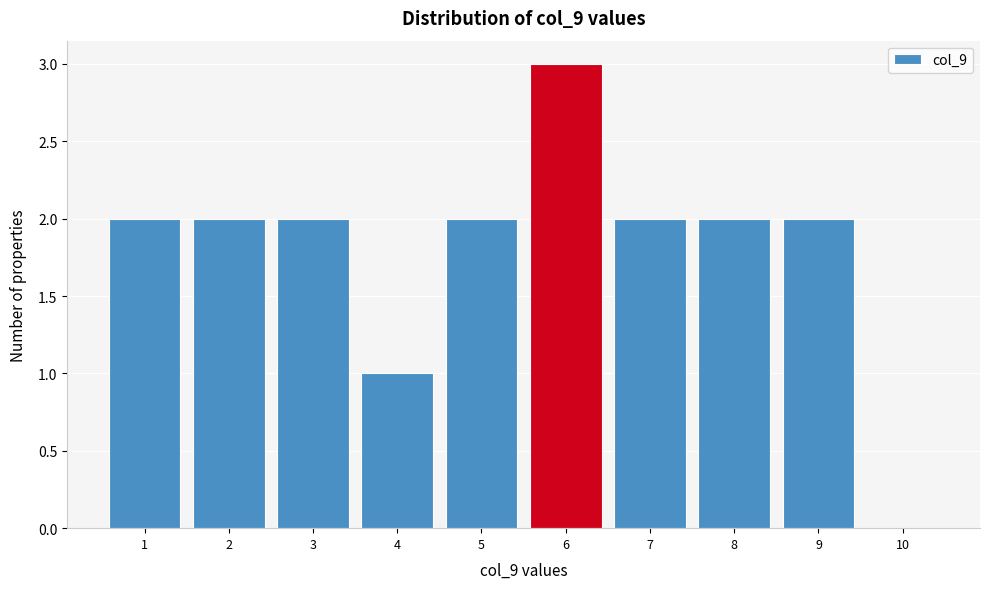

Reading left to right, what are all the values shown in this chart?

1=2	2=2	3=2	4=1	5=2	6=3	7=2	8=2	9=2	10=0